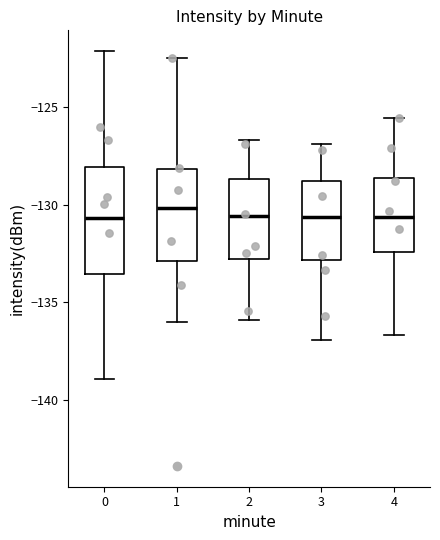

Comparing the boxes themselves (not the whiskers), which one is the tallest?

0